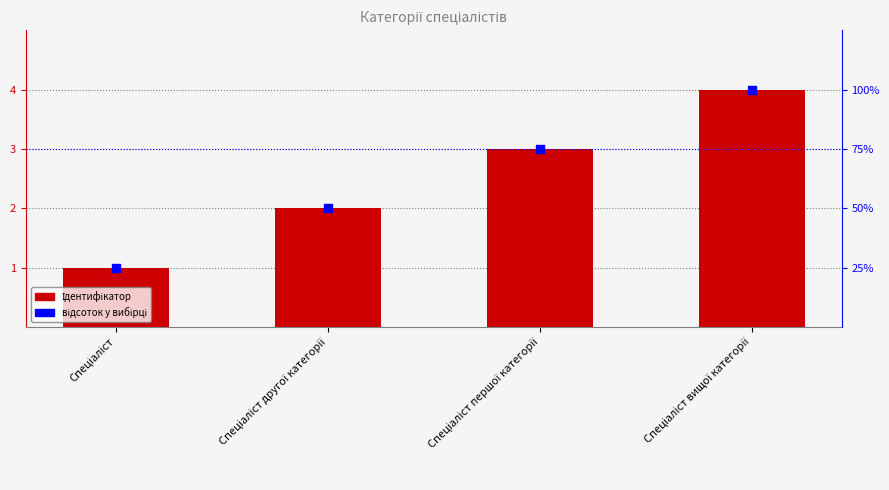

Which series has the largest total across all categories?

Ідентифікатор